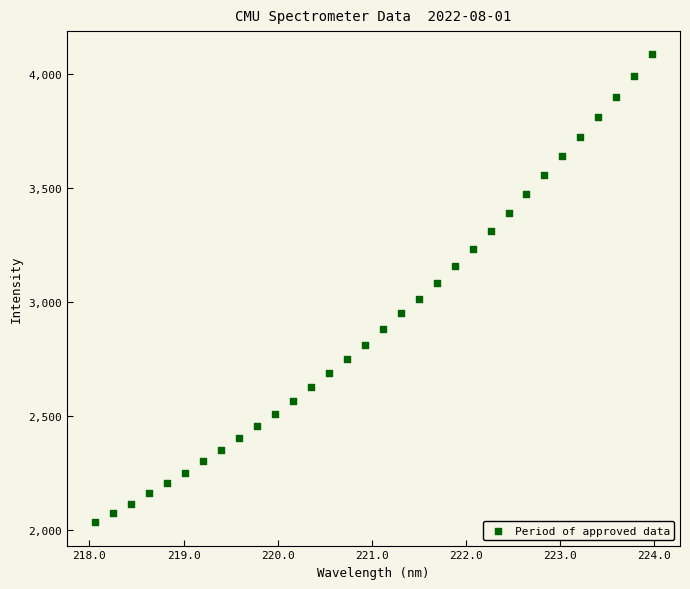

What is the range of X values (max minus min)?

5.9